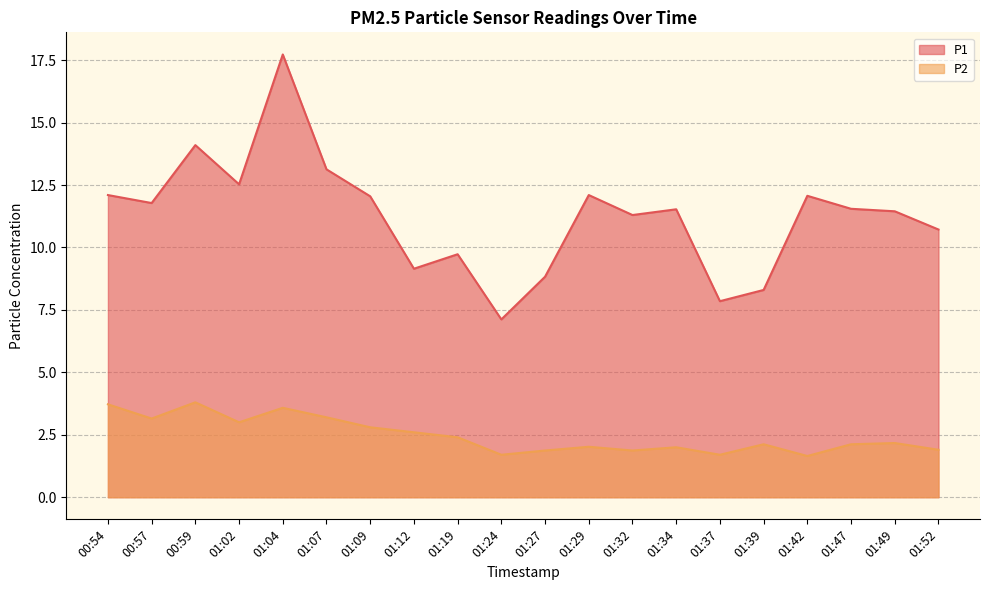

Reading left to right, transcribe all the data shown in this chart.

P1: 00:54=12.1	00:57=11.8	00:59=14.1	01:02=12.5	01:04=17.7	01:07=13.1	01:09=12.1	01:12=9.2	01:19=9.7	01:24=7.1	01:27=8.8	01:29=12.1	01:32=11.3	01:34=11.5	01:37=7.8	01:39=8.3	01:42=12.1	01:47=11.6	01:49=11.4	01:52=10.7
P2: 00:54=3.7	00:57=3.1	00:59=3.8	01:02=3.0	01:04=3.6	01:07=3.2	01:09=2.8	01:12=2.6	01:19=2.4	01:24=1.7	01:27=1.9	01:29=2.0	01:32=1.9	01:34=2.0	01:37=1.7	01:39=2.1	01:42=1.6	01:47=2.1	01:49=2.2	01:52=1.9